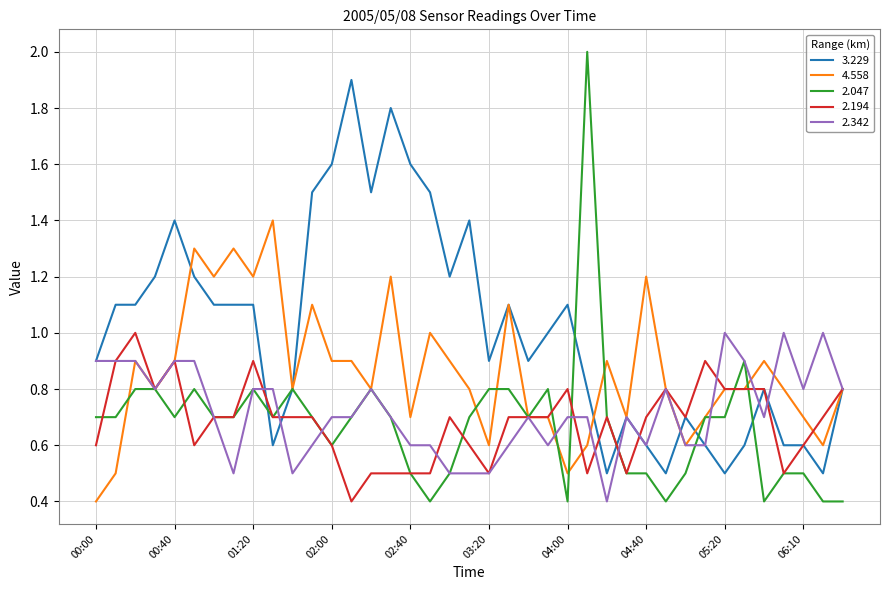

What is the minimum value shown in the chart?

0.4